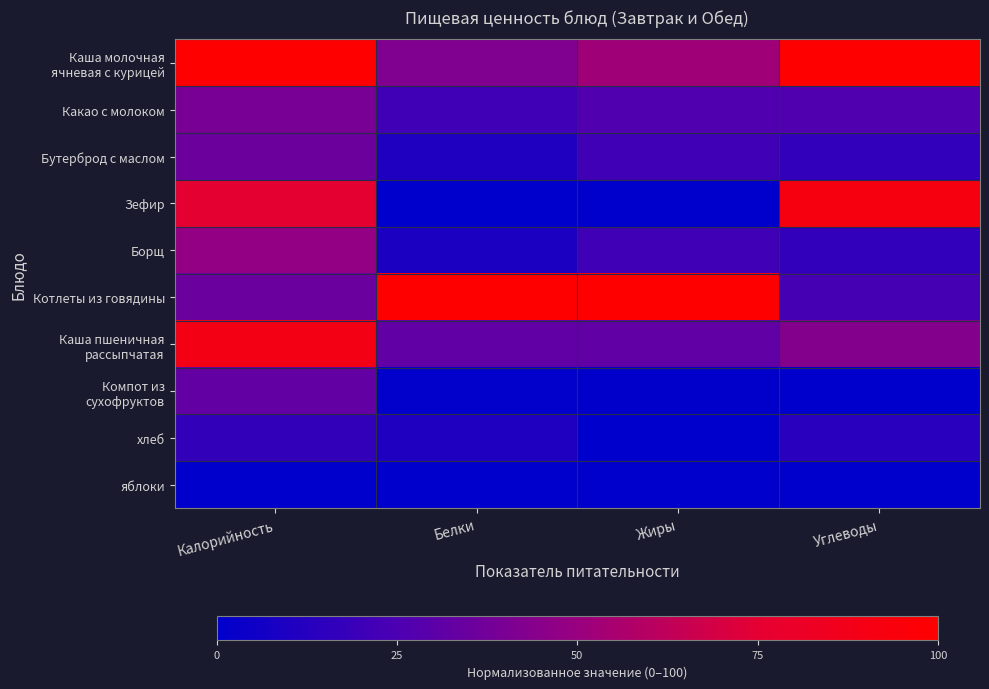

Count the number of data series in this chart.

10